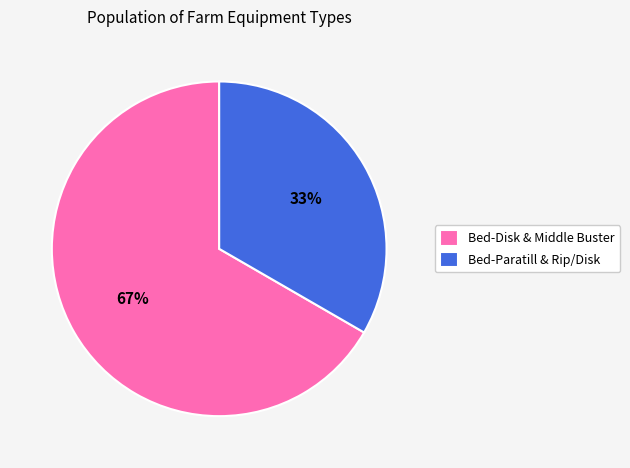

How many slices are in this pie chart?

2